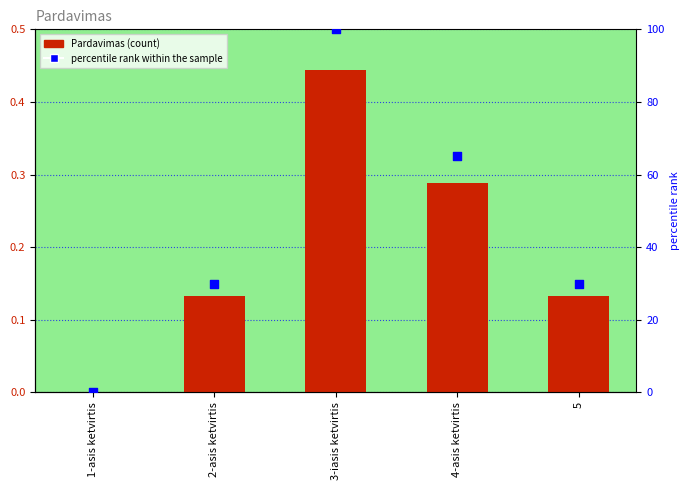

What is the total value across all series at 5?

30.1